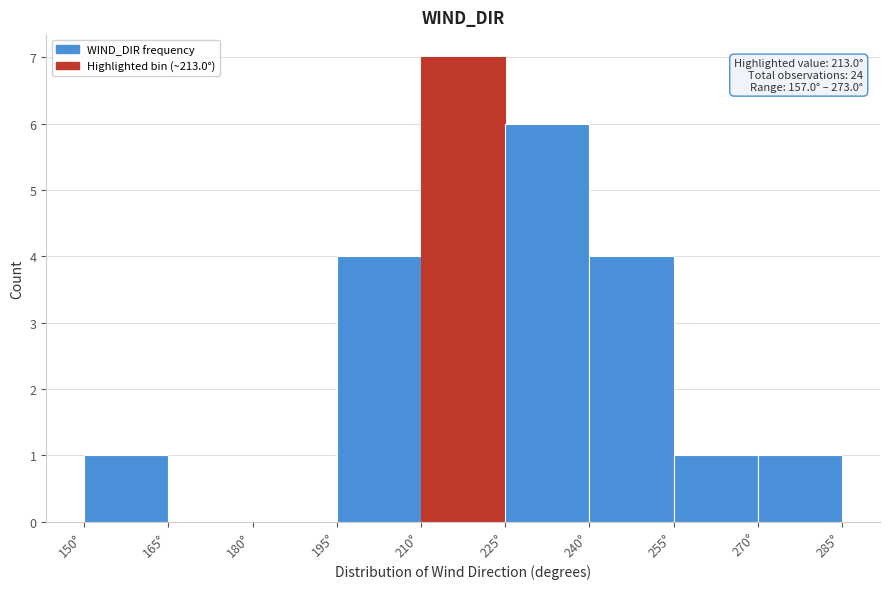

Over which range of the x-axis is the bar tallest?

210 to 225